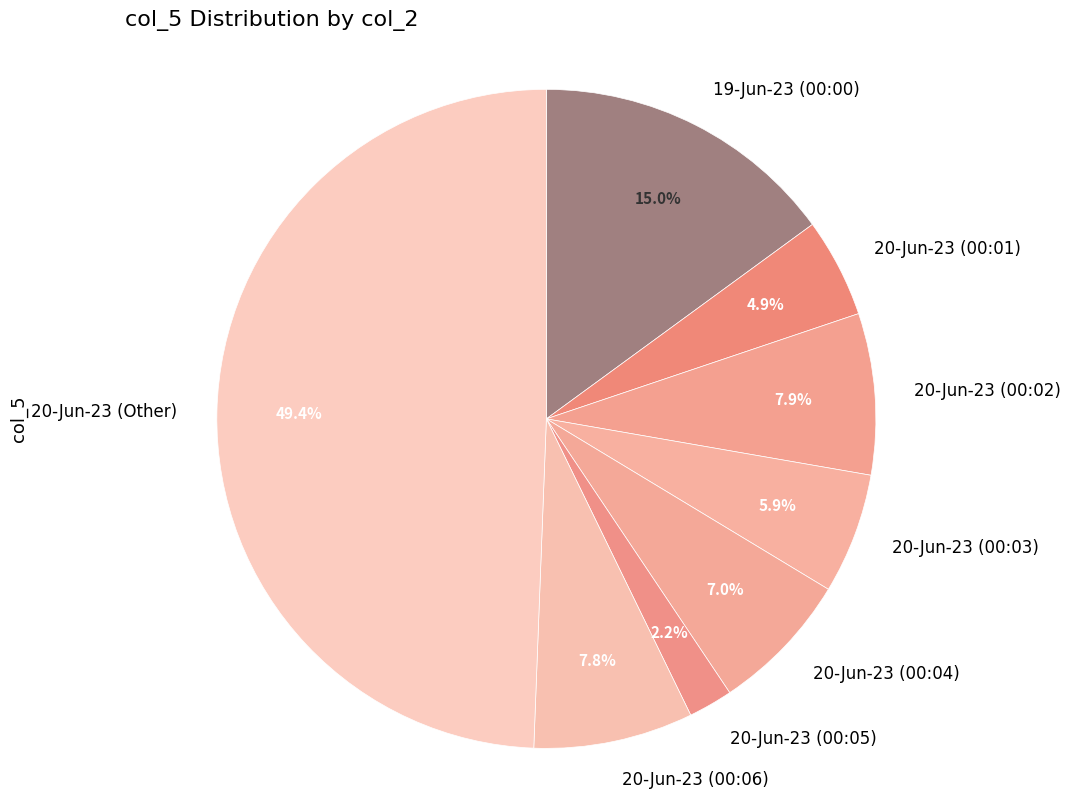

Is 20-Jun-23 (00:02) the majority of the pie?

No